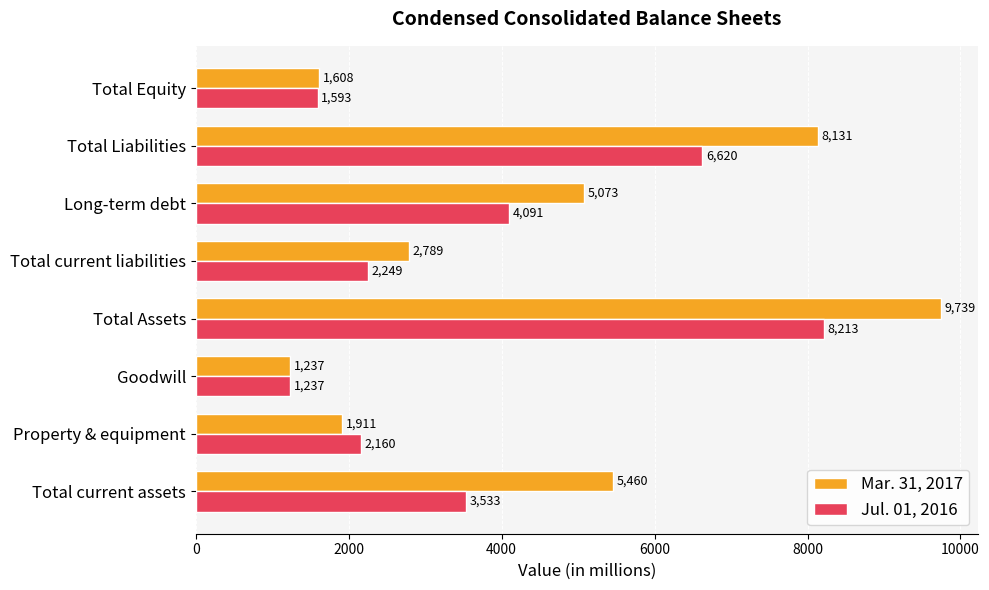

Which series has the largest total across all categories?

Mar. 31, 2017